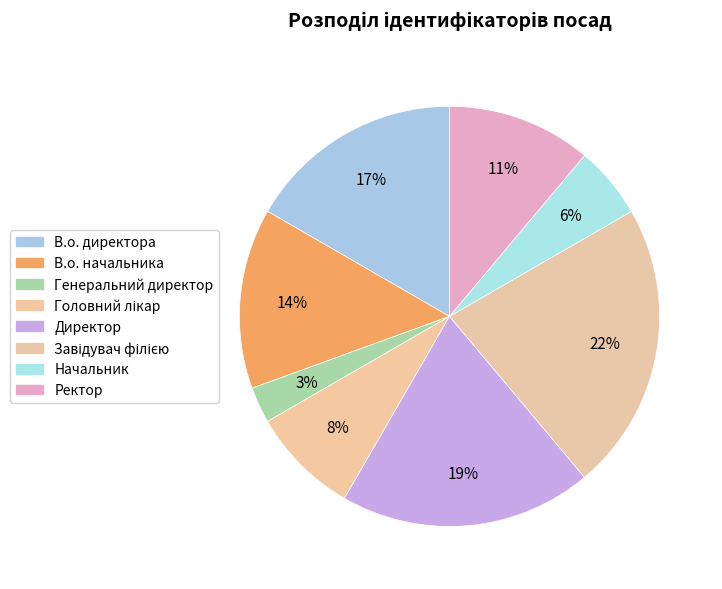

Which slice is the largest?

Завідувач філією